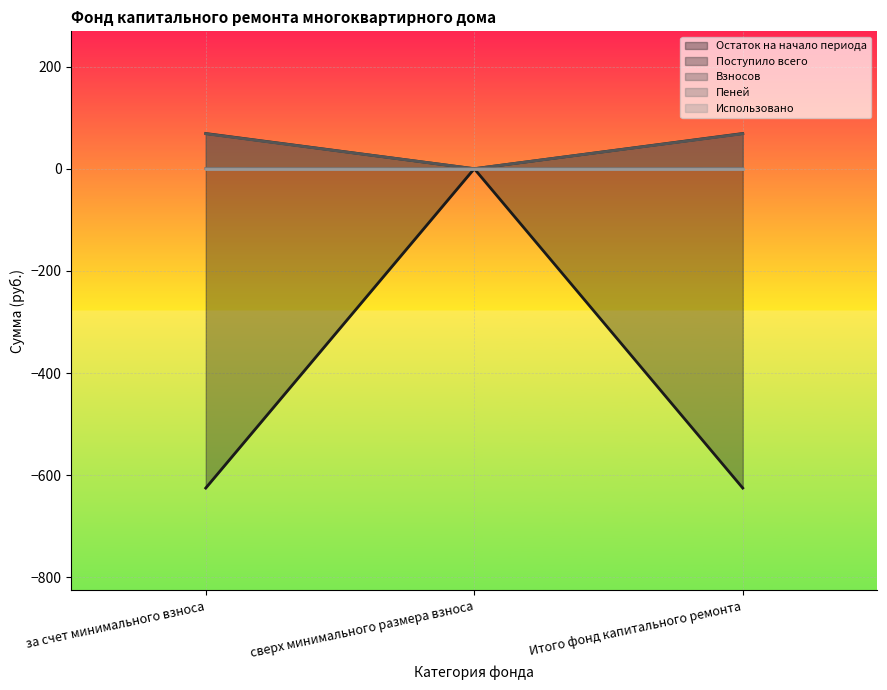

The value of Остаток на начало периода at Итого фонд капитального ремонта is -625.2. True or false?

True